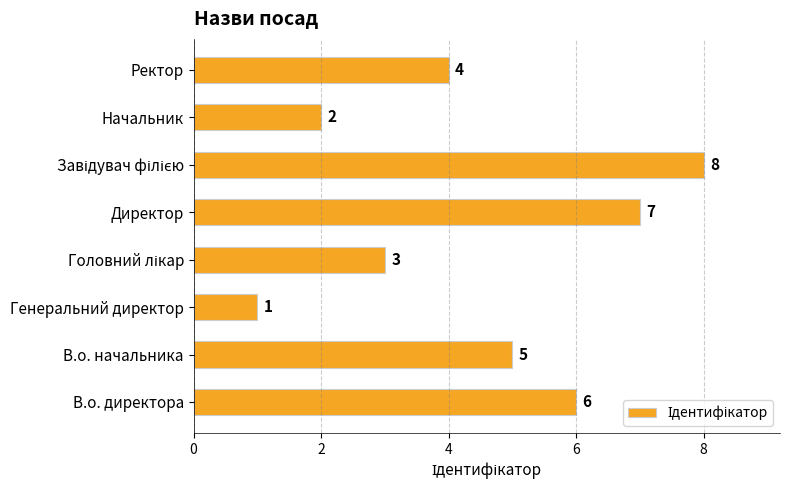

What is the maximum value shown in the chart?

8